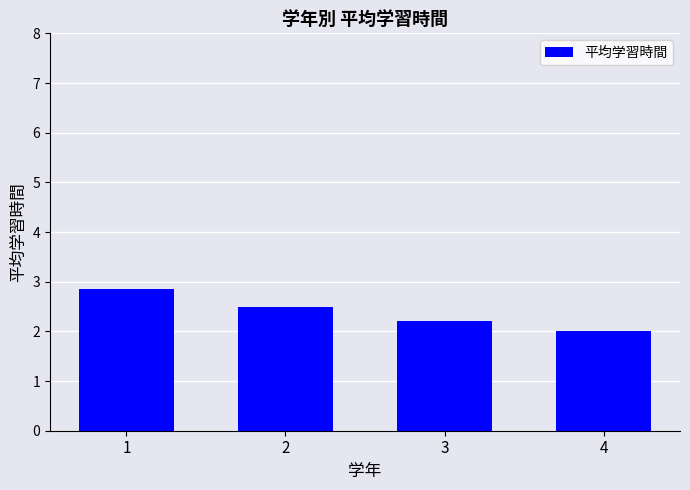

The chart shows a value of 0.6 at 4. True or false?

False